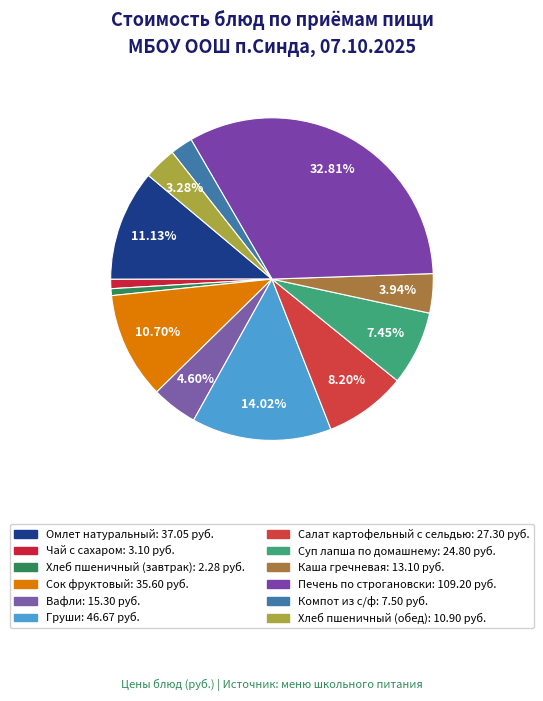

What is the largest slice in the pie chart?

Печень по строгановски